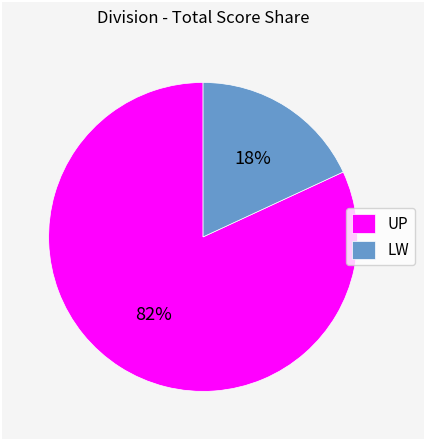

To the nearest percent, what is the average slice percentage?

50%